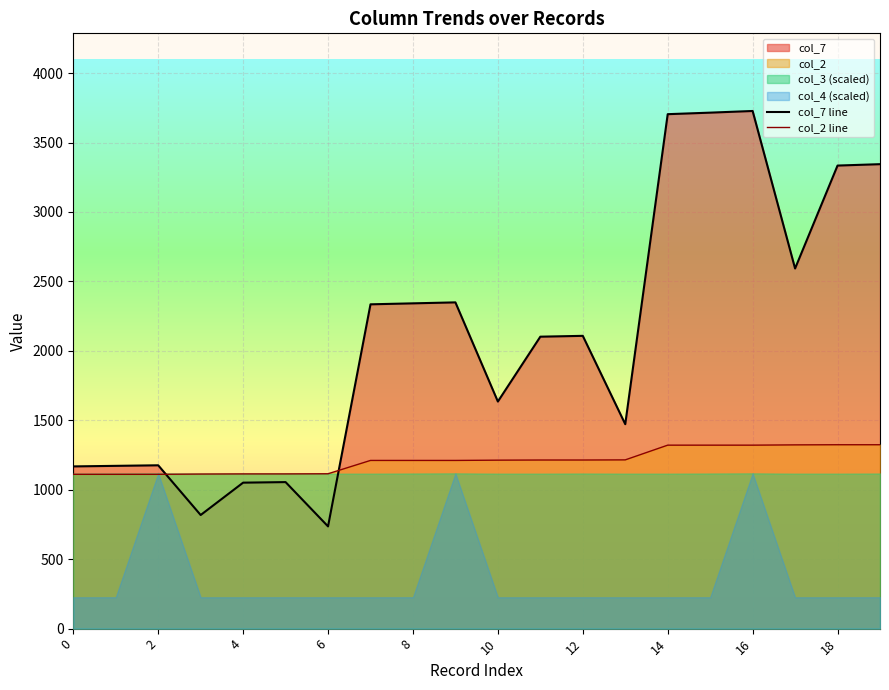

The col_7 line series shows 2031 at 0. True or false?

False